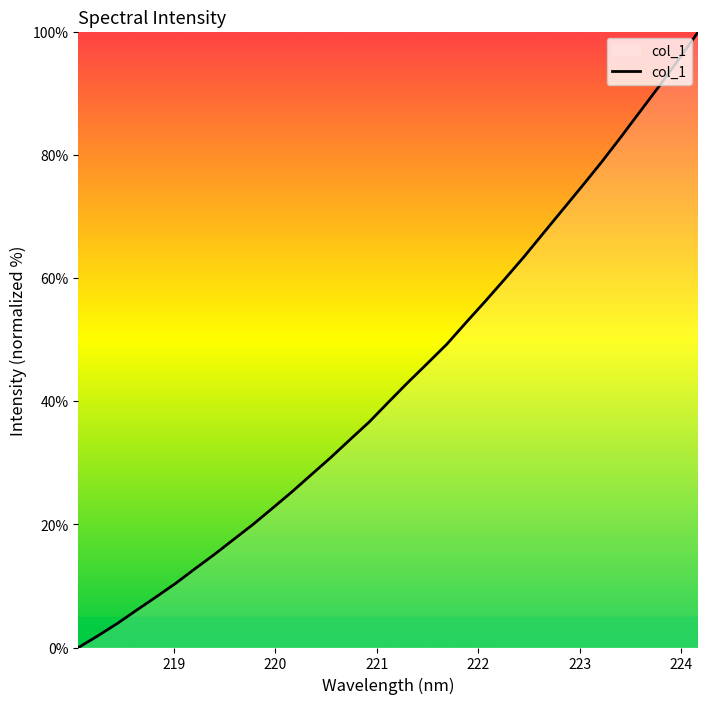

What is the greatest value displayed?

100.0